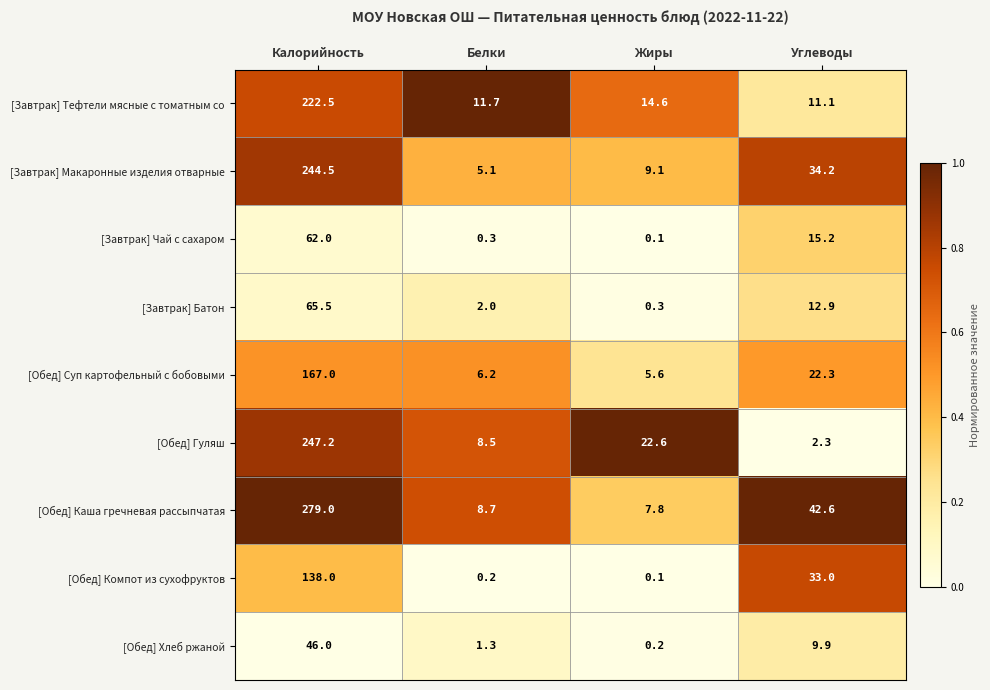

The [Обед] Каша гречневая рассыпчатая series shows 11.3 at Жиры. True or false?

False